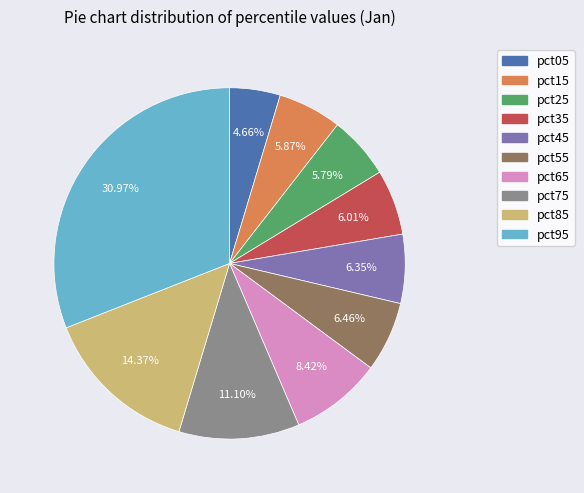

Does pct05 account for over 50% of the chart?

No